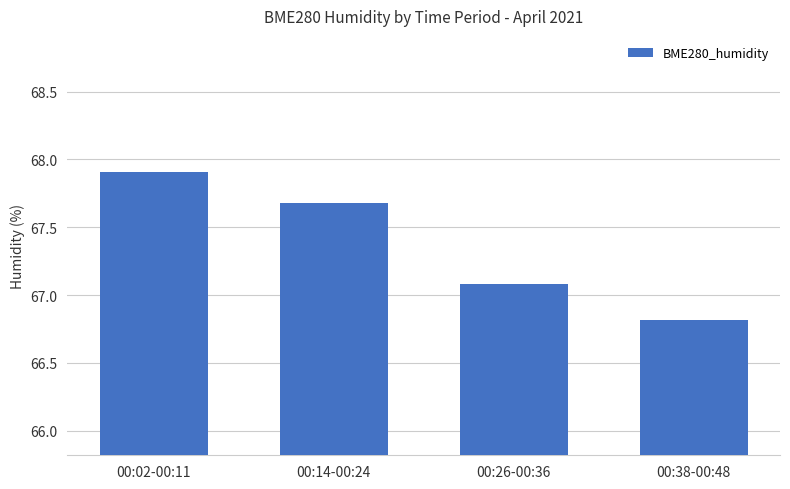

Which has a higher value, 00:38-00:48 or 00:26-00:36?

00:26-00:36